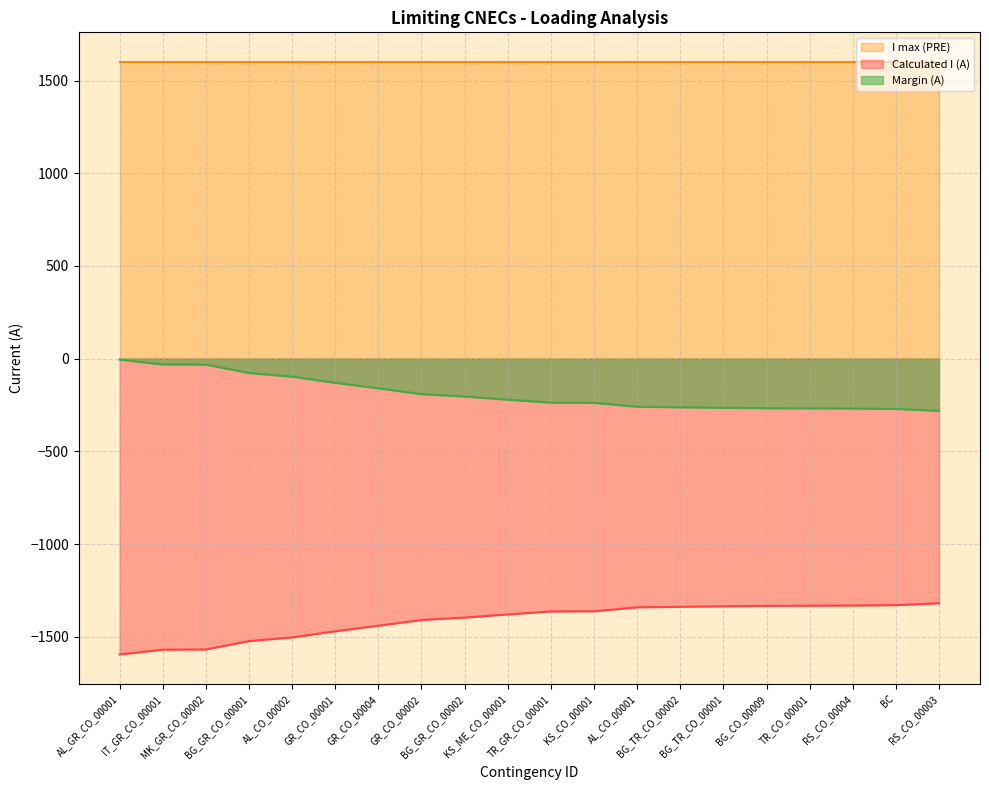

What is the minimum value for Calculated I (A)?

-1595